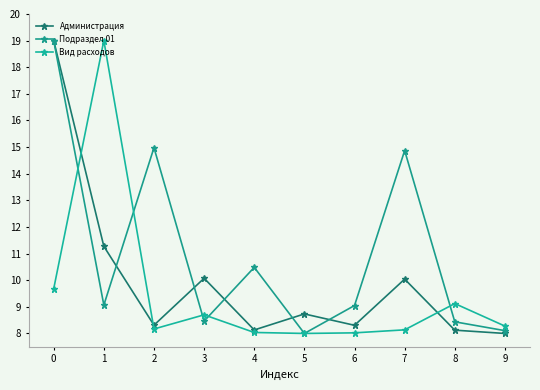

Between 6 and 9, which is larger?

6